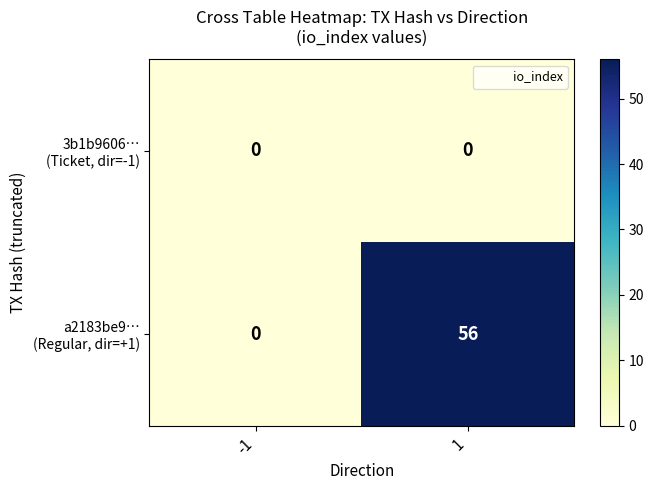

How many series are shown in this chart?

2